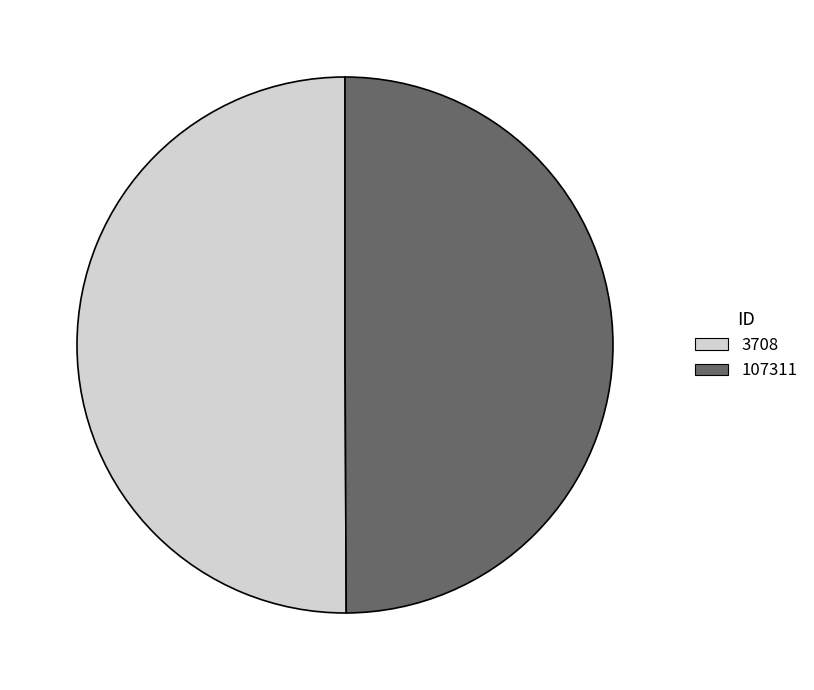

True or false: 3708 accounts for 44% of the total.

False